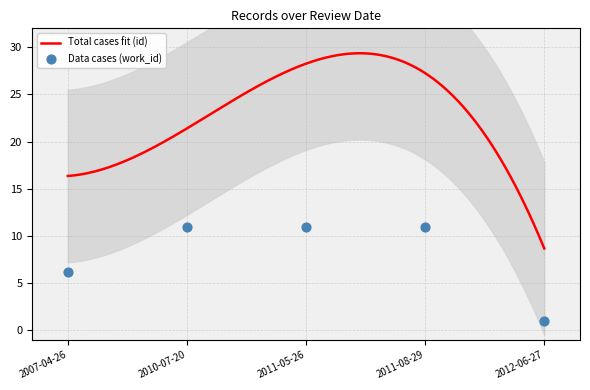

What is the change in value from 2007-04-26 to 2010-07-20?

+4.8